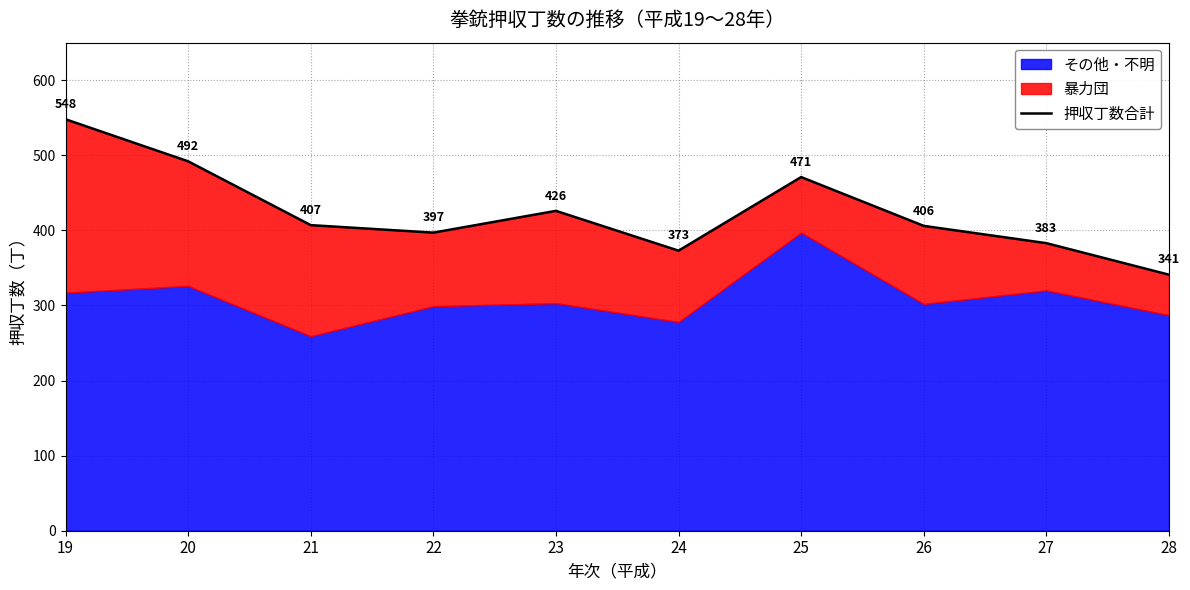

What is the difference between the values at 19 and 26?

142